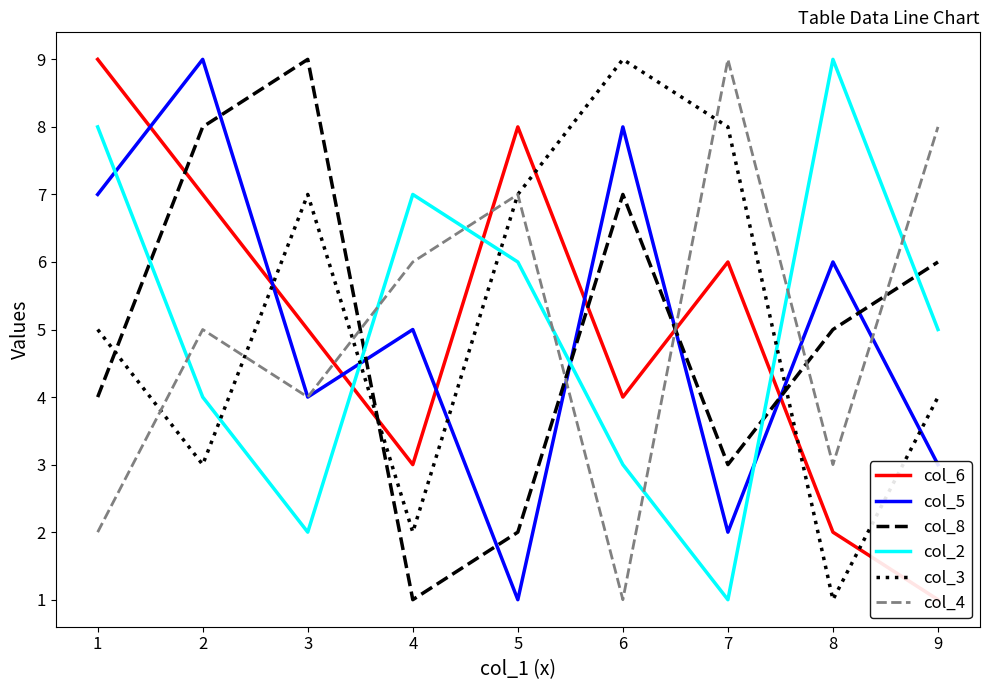

What is the minimum value shown in the chart?

1